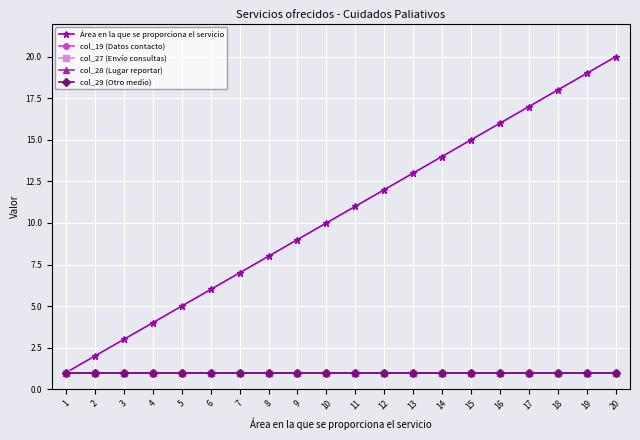

What is the spread (max minus min) of values at 19?

18